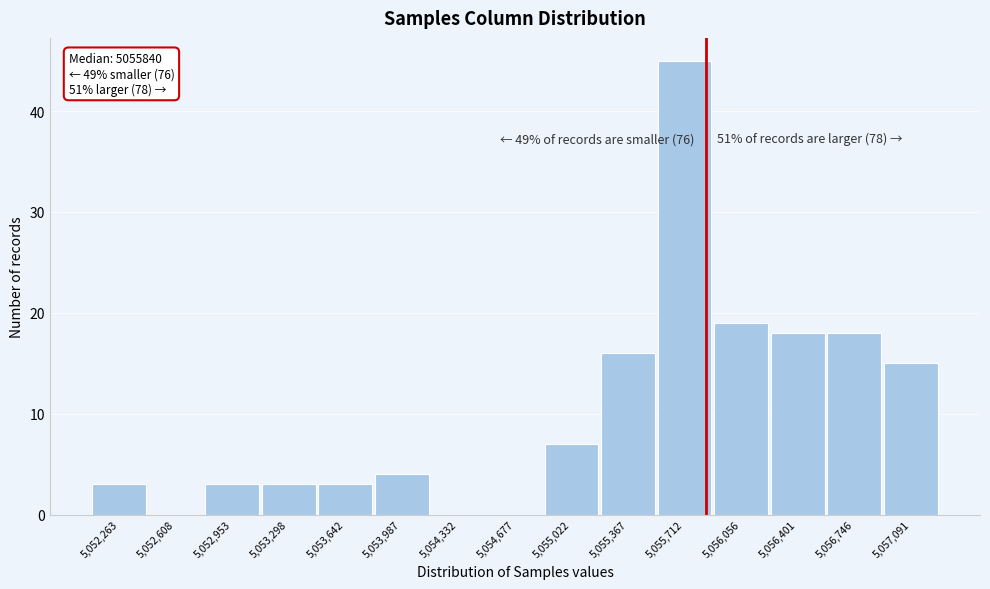

Over which range of the x-axis is the bar tallest?

5055550 to 5055900